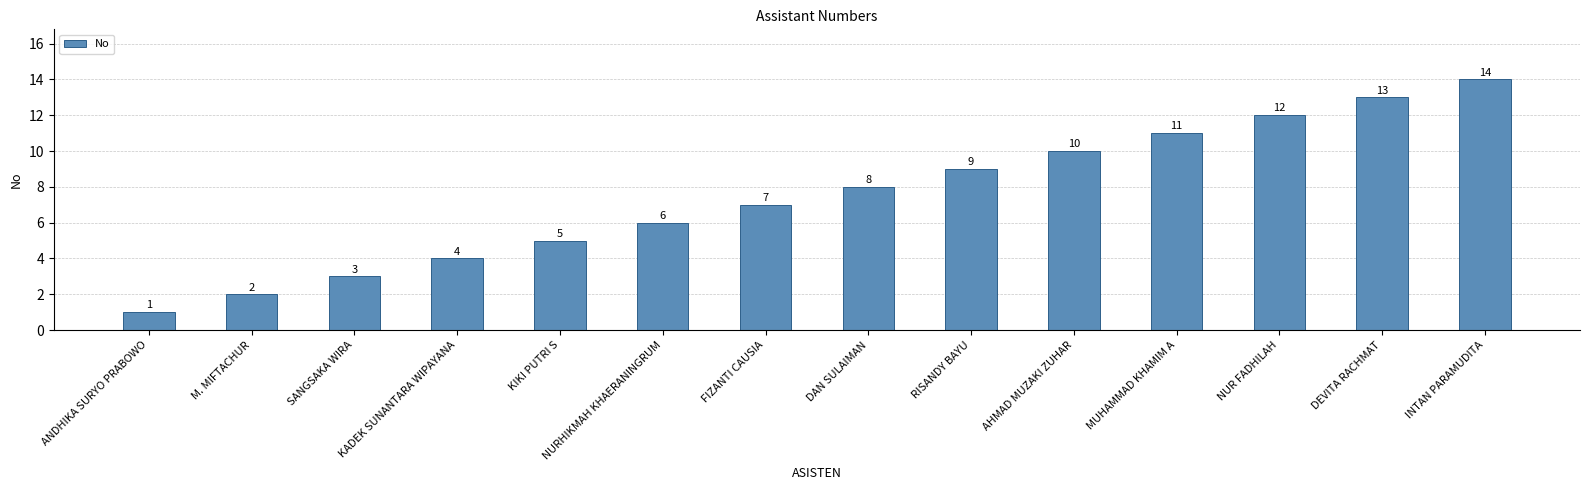

What is the greatest value displayed?

14